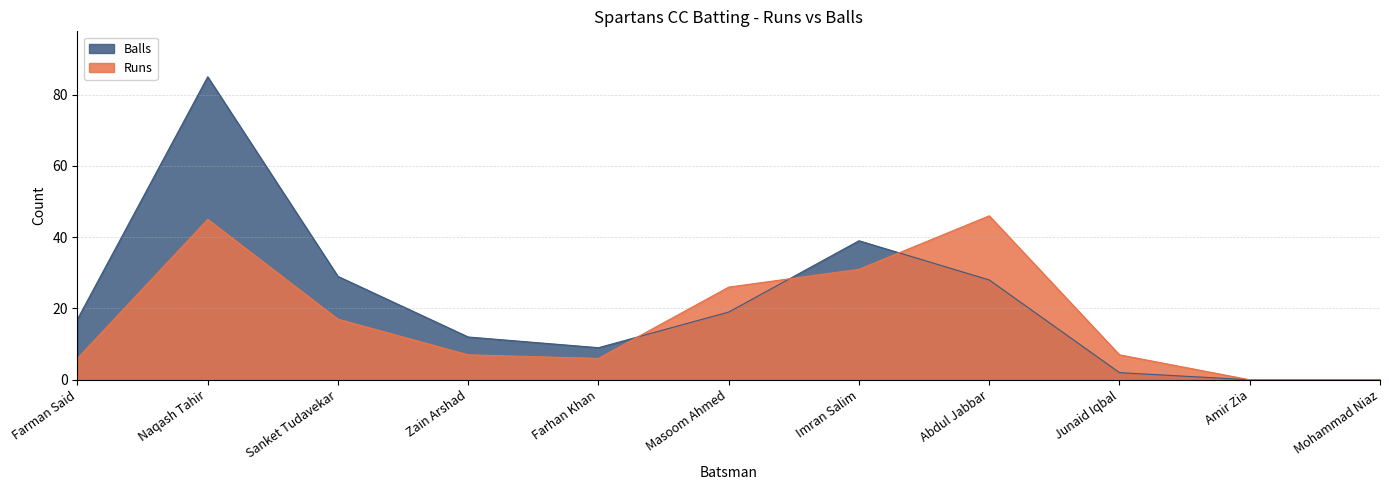

Which series changed the most between Naqash Tahir and Masoom Ahmed?

Balls